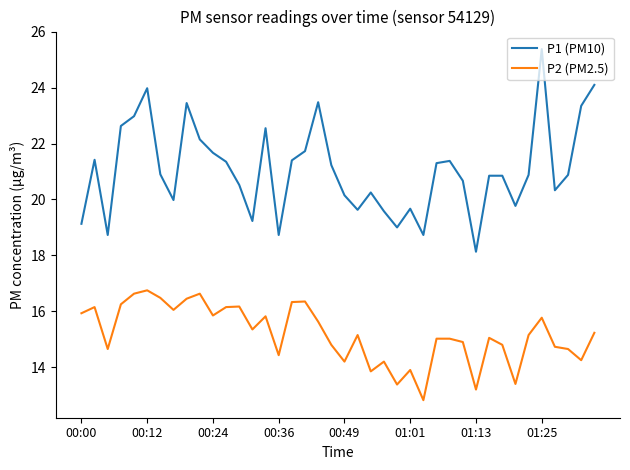

True or false: P2 (PM2.5) and P1 (PM10) intersect in this chart.

False